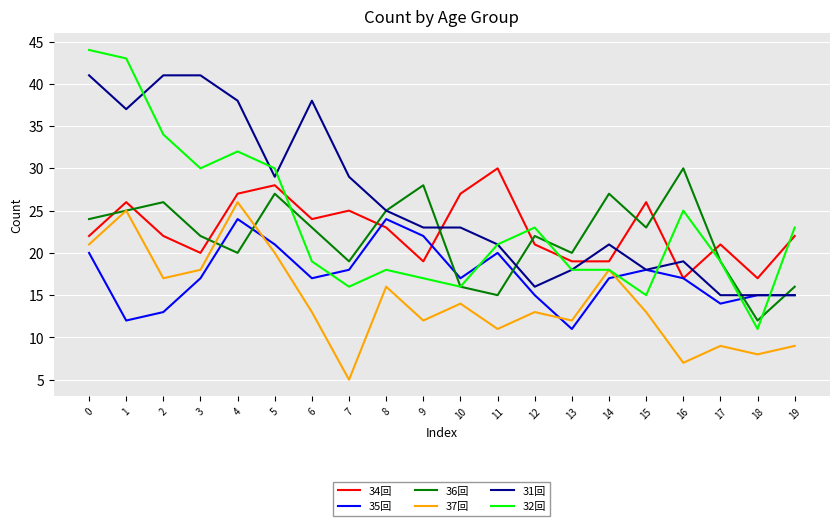

What is the minimum value shown in the chart?

5